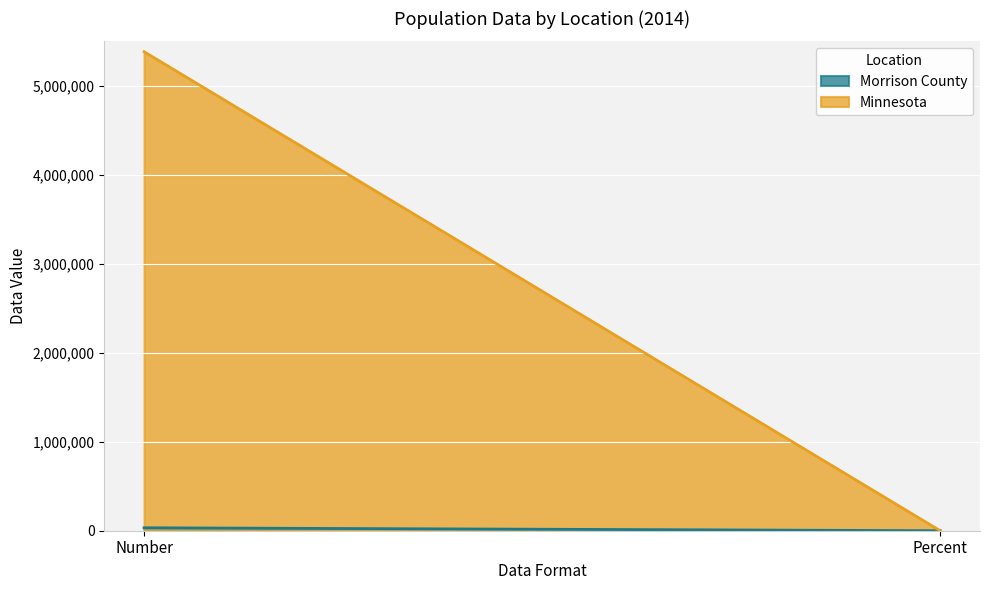

At which category is the sum across all series the highest?

Number